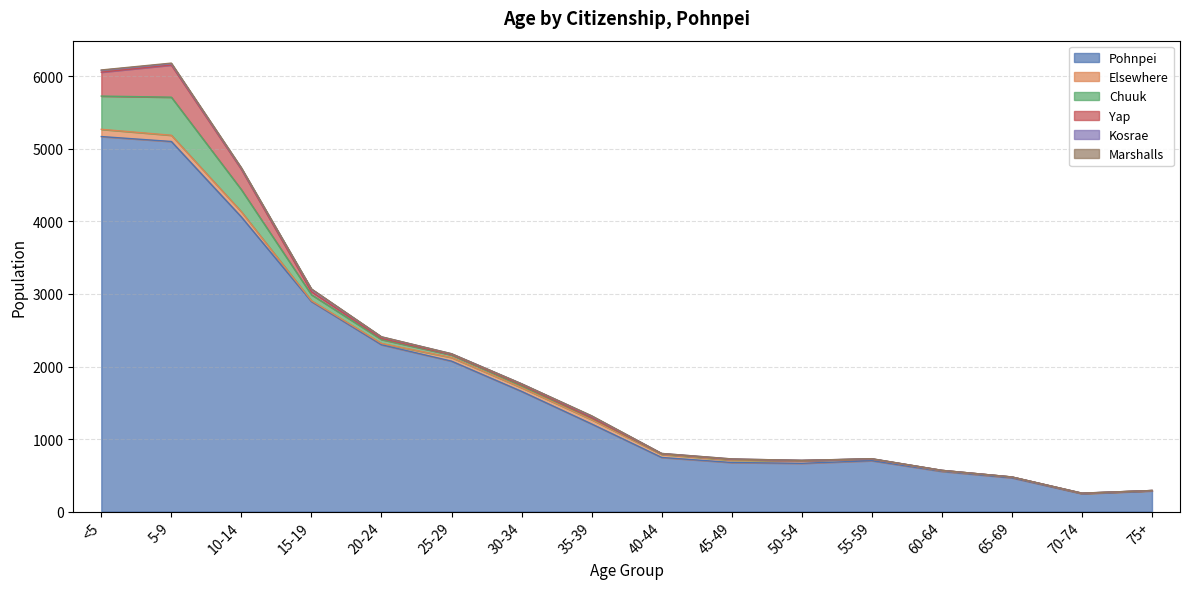

Which category has the highest value across all series?

<5